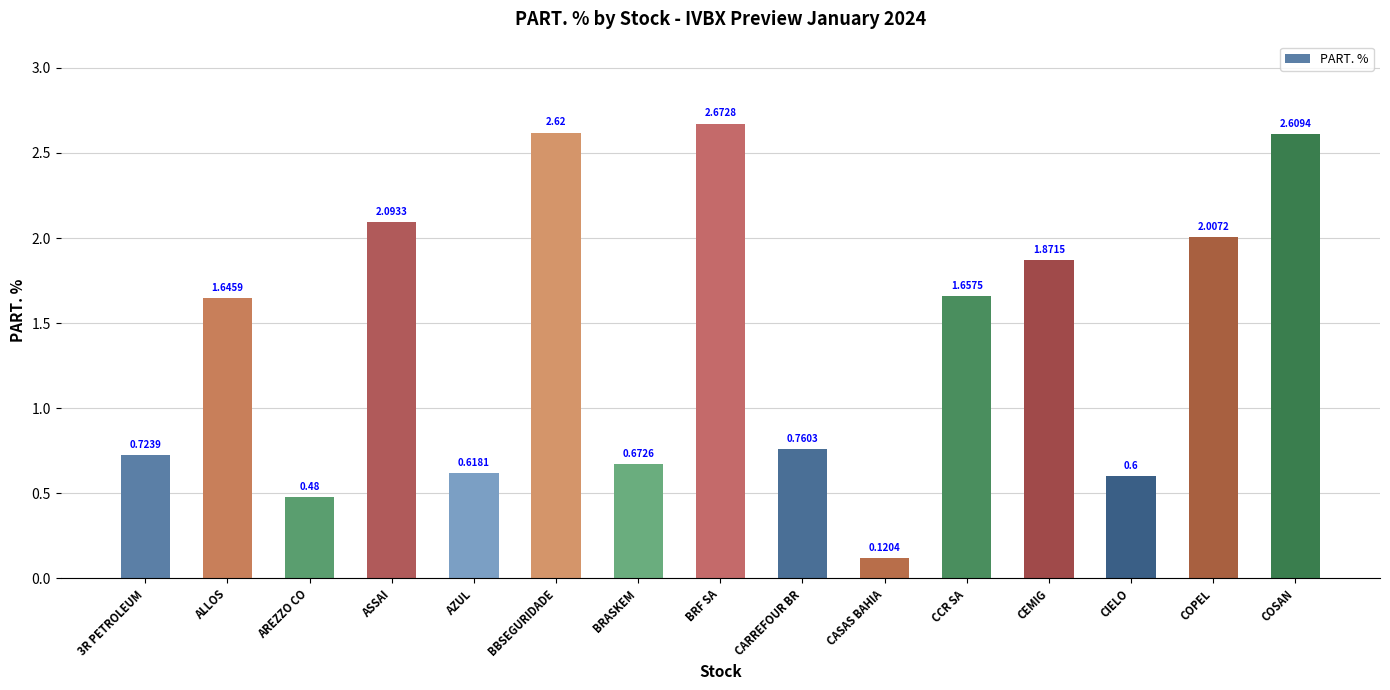

Which label corresponds to the largest value in the chart?

BRF SA